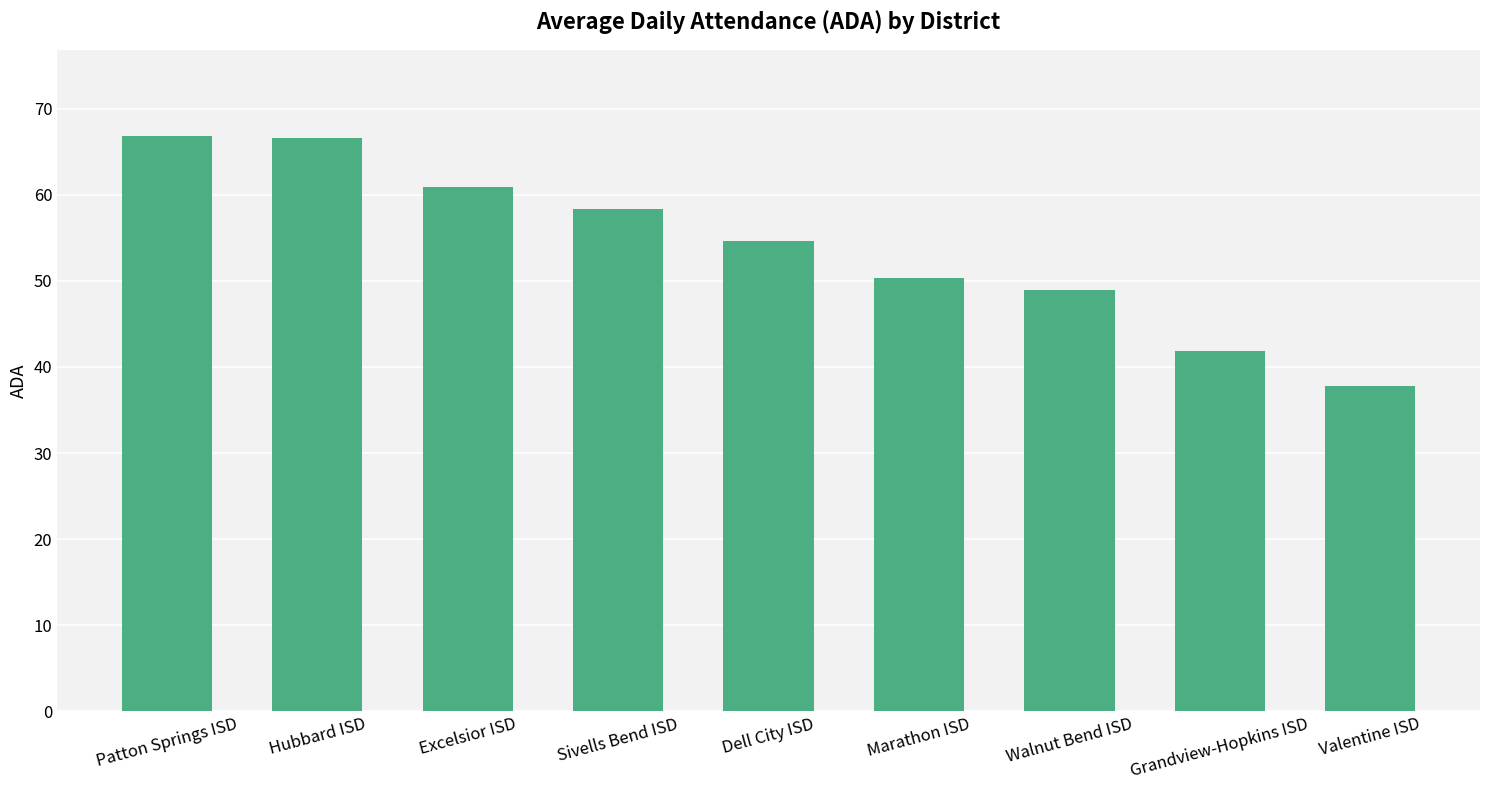

What is the label of the 9th bar from the left?

Valentine ISD